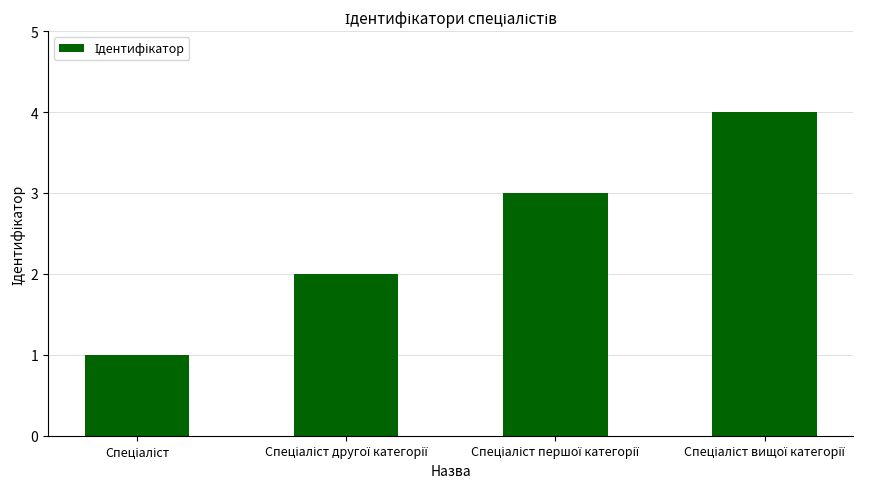

What is the difference between the maximum and minimum values?

3